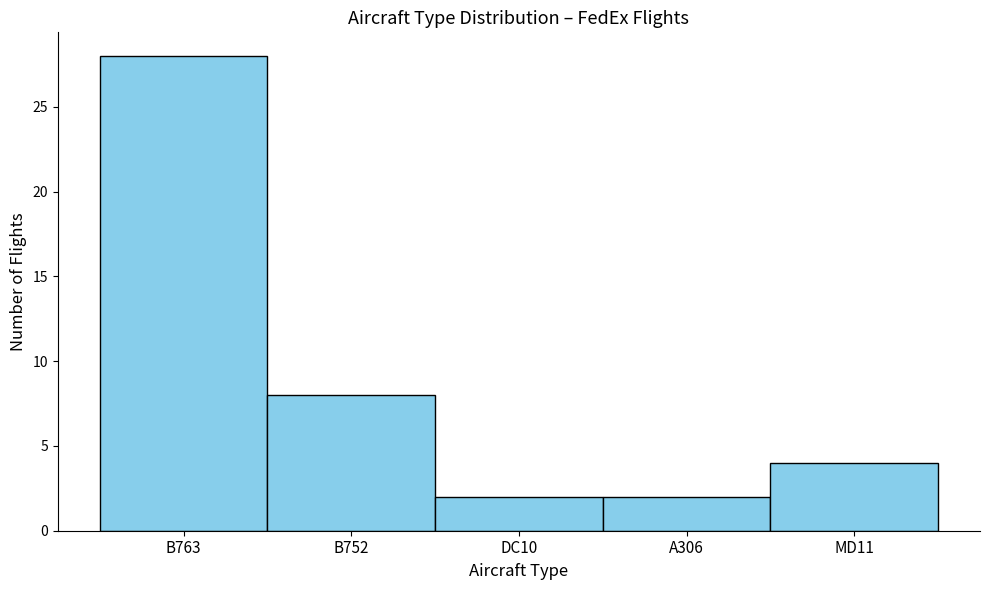

Reading left to right, list all the values displayed in this chart.

28	8	2	2	4